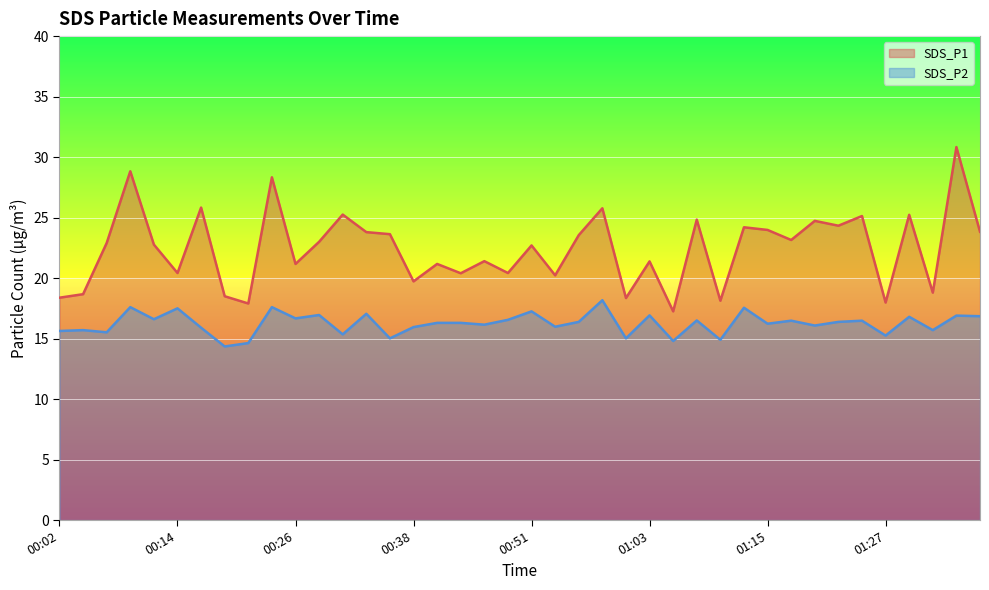

Is the value of SDS_P1 at 00:07 greater than the value of SDS_P2 at 01:08?

Yes